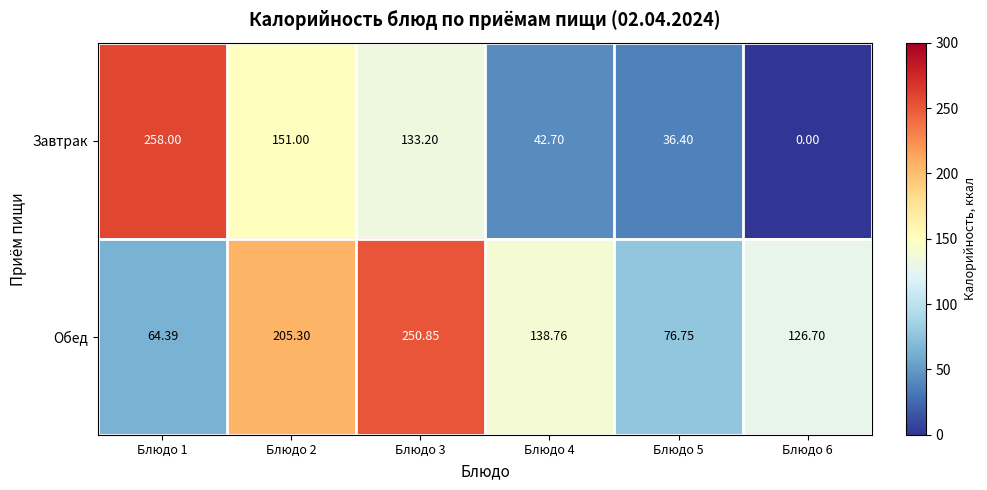

Count the number of data series in this chart.

2